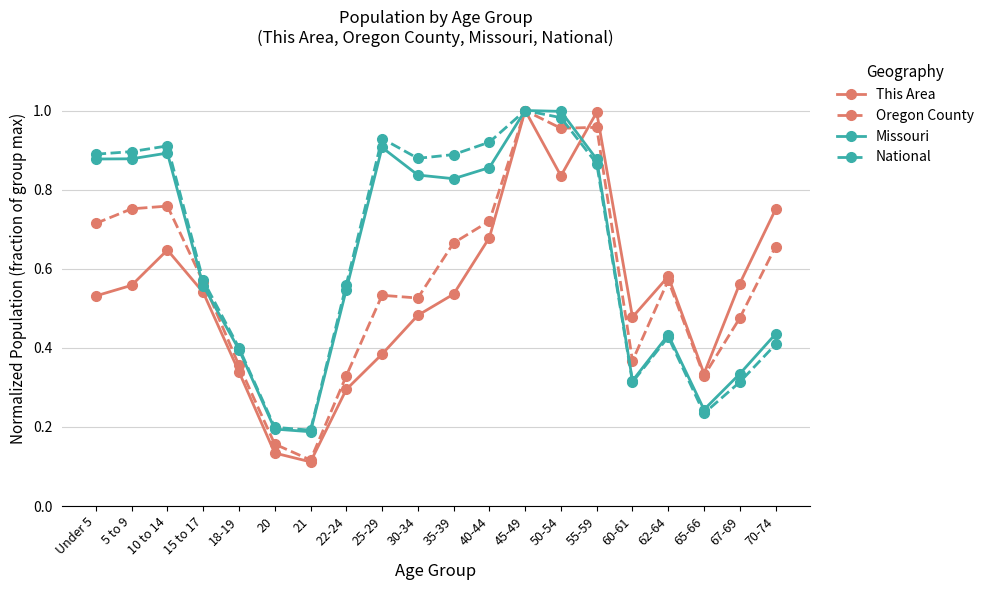

At how many categories does at least one series exceed 0?

20